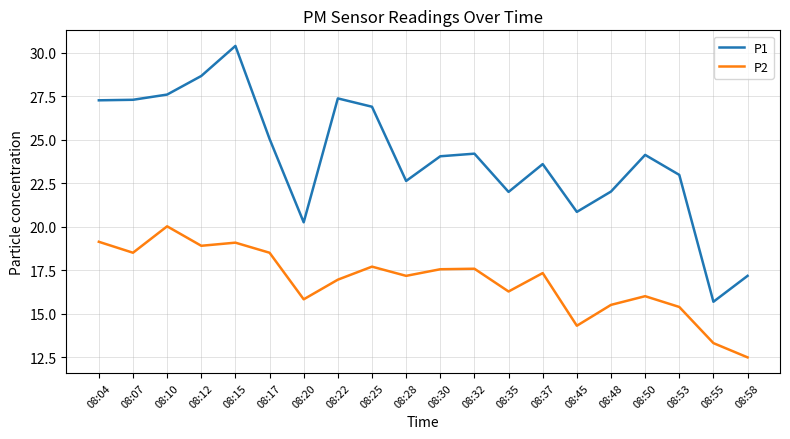

True or false: P2 has a value of 6.3 at 08:07.

False